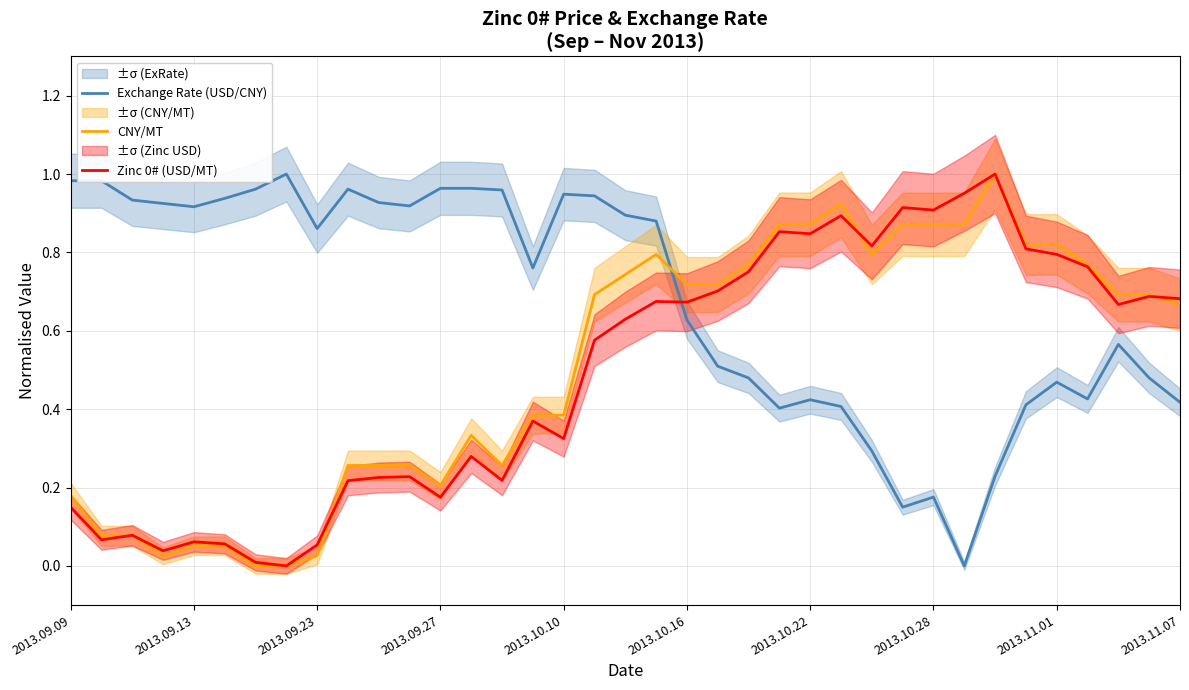

True or false: Zinc 0# (USD/MT) and Exchange Rate (USD/CNY) cross at least once.

True